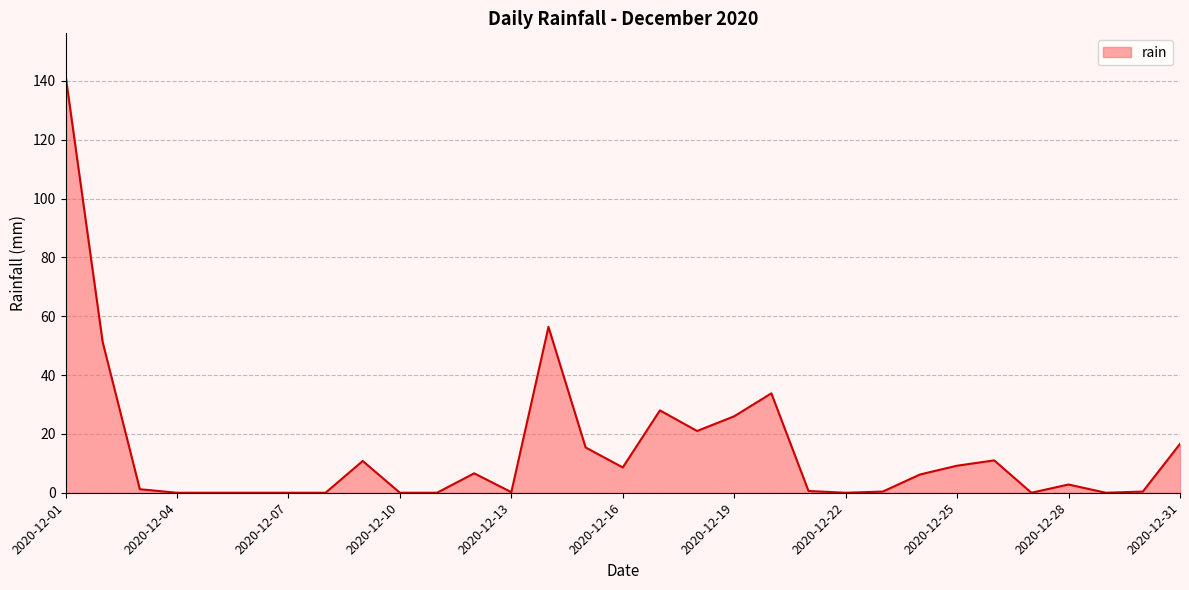

What is the greatest value displayed?

142.0